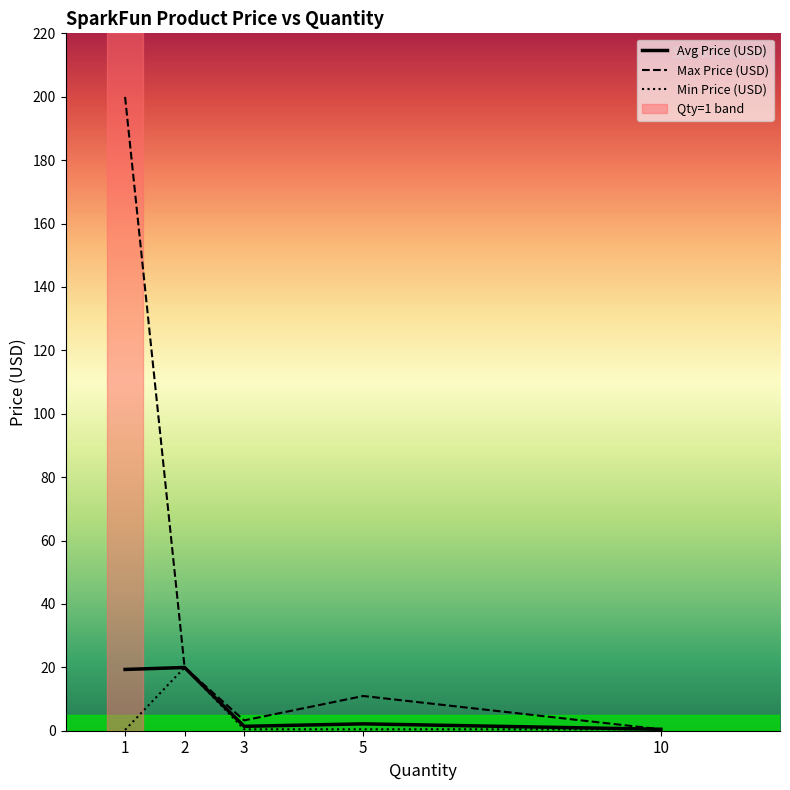

Which label corresponds to the largest value in the chart?

1